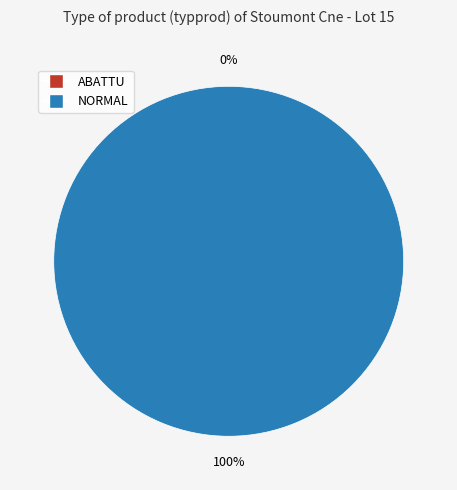

To the nearest percent, what portion does NORMAL represent?

100%